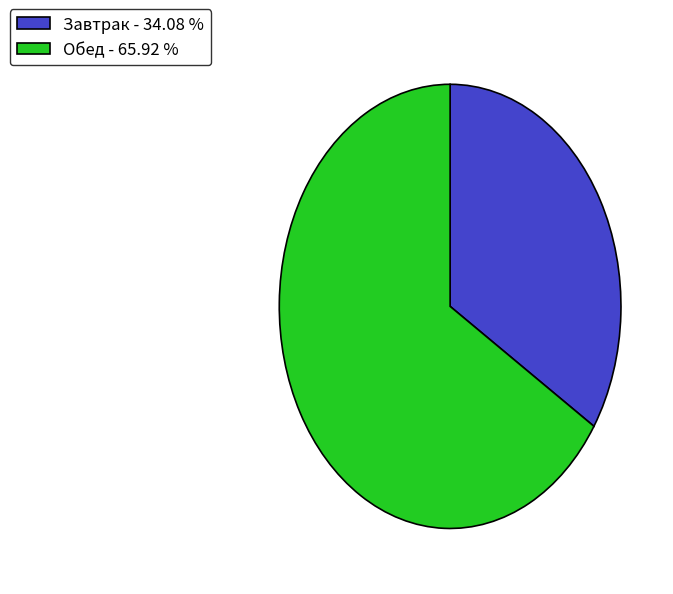

What is the ratio of the value at Обед - 65.92 % to the value at Завтрак - 34.08 %?

1.9